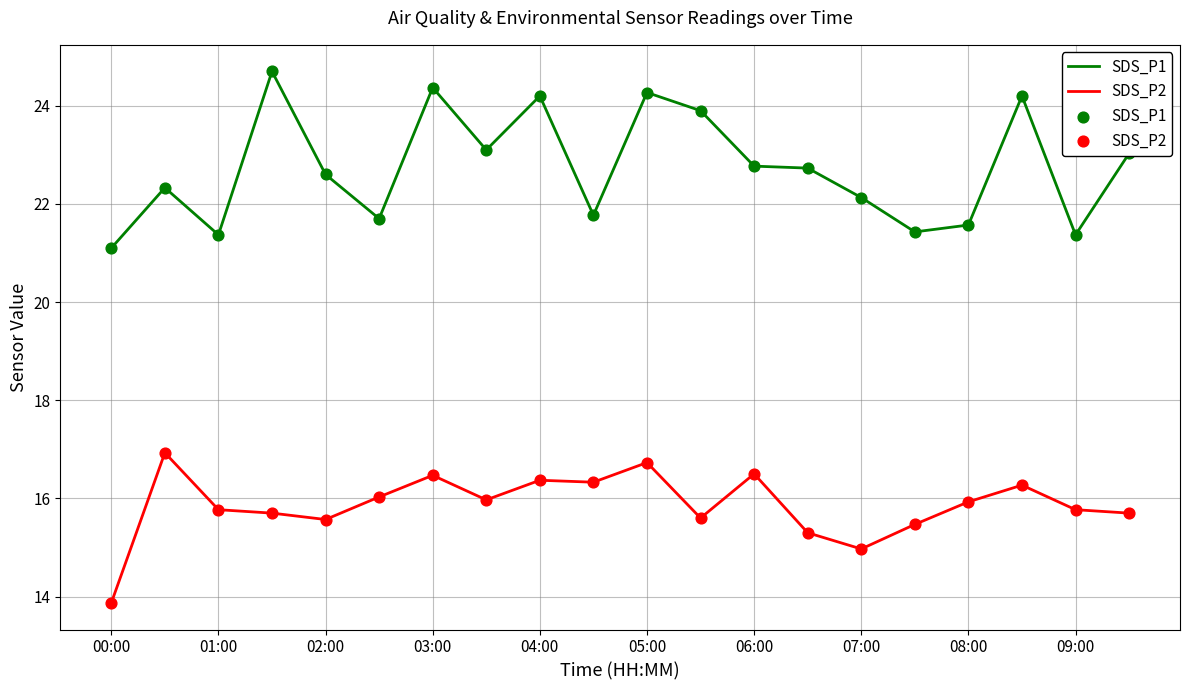

What is the minimum value shown in the chart?

13.9